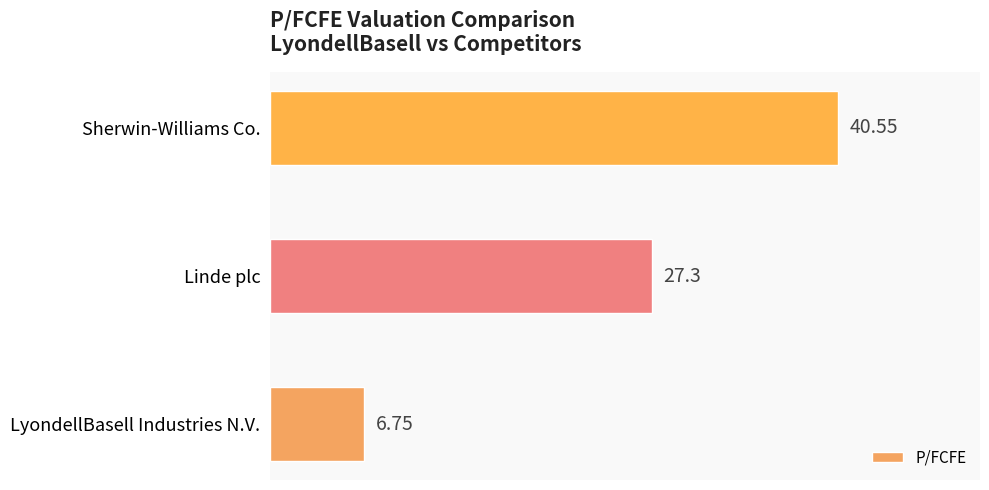

Rank the categories by value from lowest to highest.

LyondellBasell Industries N.V., Linde plc, Sherwin-Williams Co.